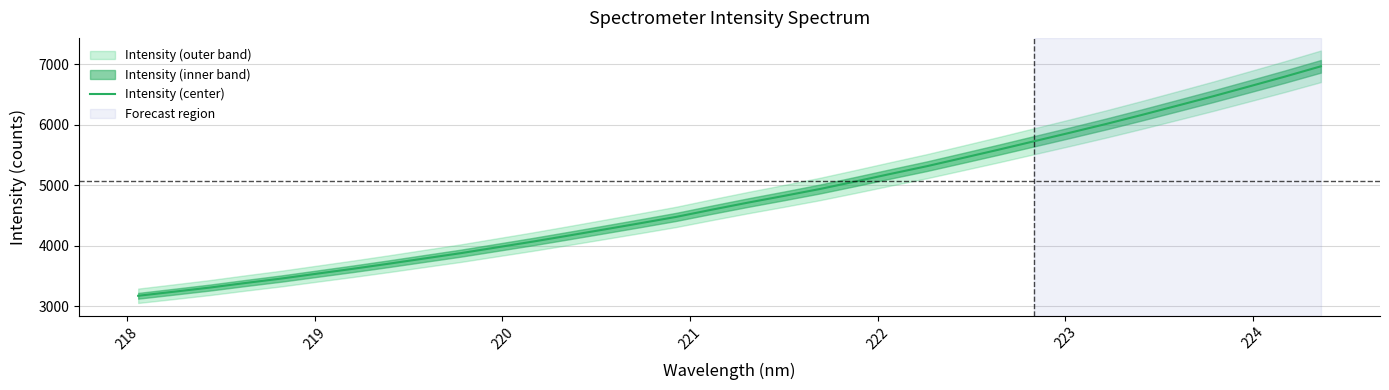

What is the minimum value for Intensity (center)?

3173.1